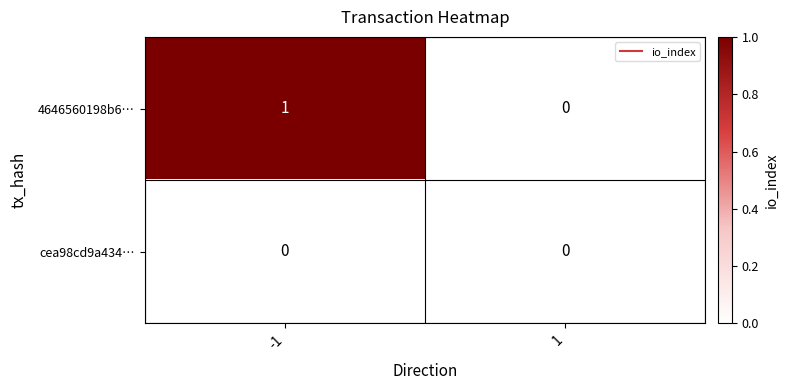

List the series in order of their peak value, highest first.

4646560198b6…, cea98cd9a434…